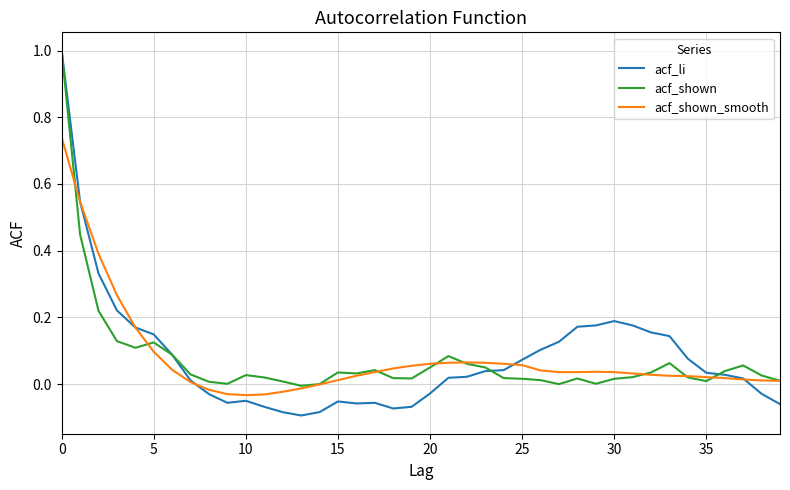

What is the sum of all acf_shown_smooth values?

3.0